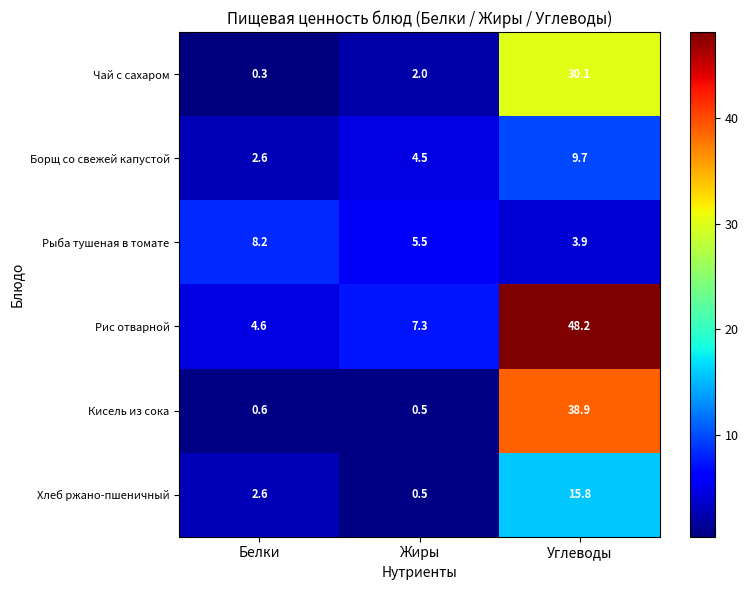

Which series has the largest total across all categories?

Рис отварной